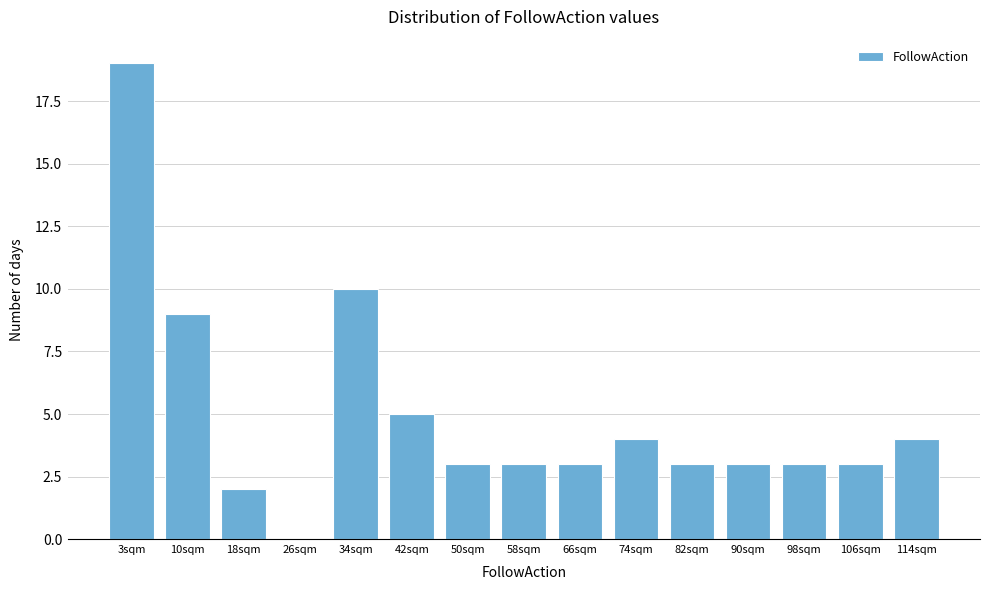

Reading left to right, transcribe all the data shown in this chart.

3sqm=19	10sqm=9	18sqm=2	26sqm=0	34sqm=10	42sqm=5	50sqm=3	58sqm=3	66sqm=3	74sqm=4	82sqm=3	90sqm=3	98sqm=3	106sqm=3	114sqm=4